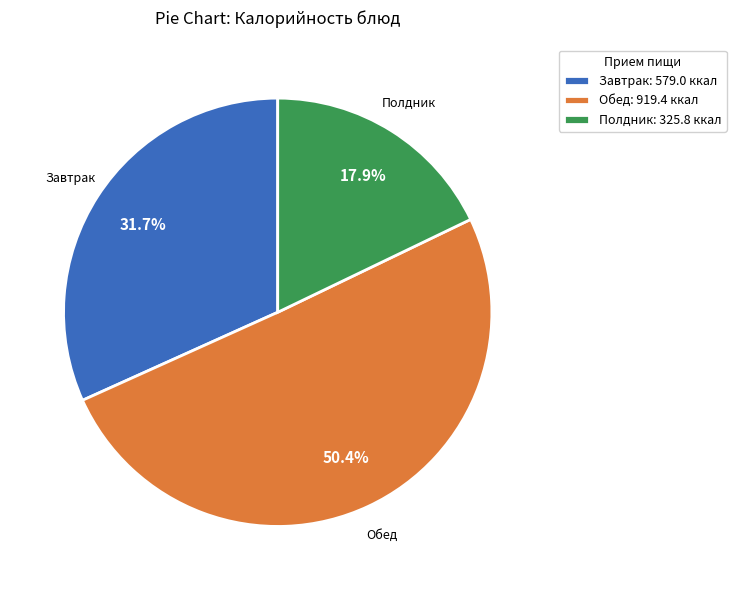

Combined, what portion of the pie is Завтрак: 579.0 ккал and Полдник: 325.8 ккал?

49.6%